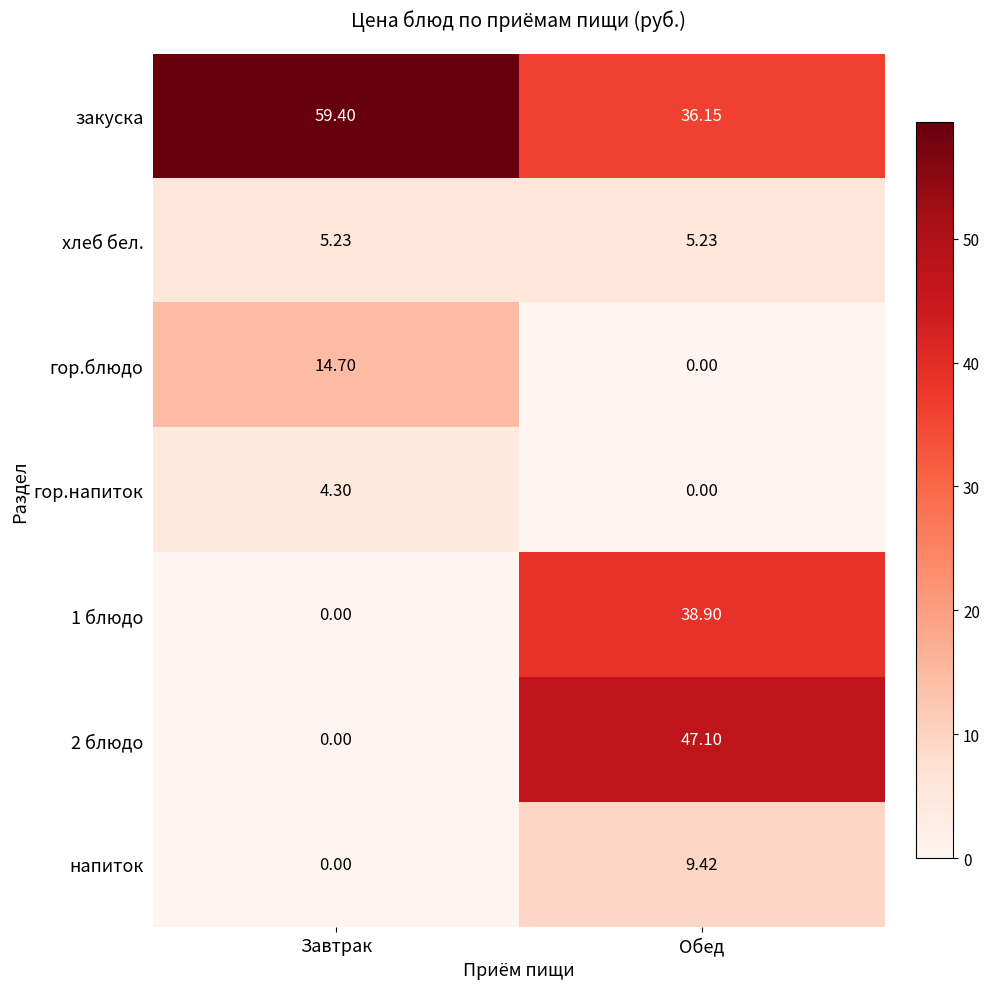

List the labels in order of 1 блюдо value, smallest first.

Завтрак, Обед